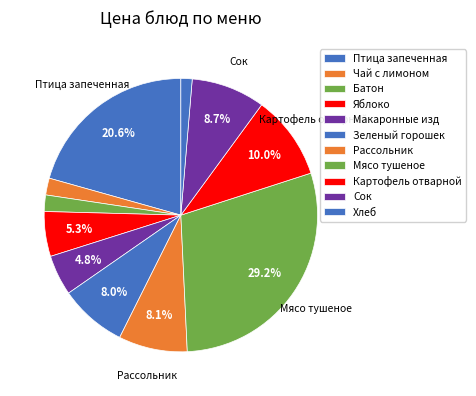

Which slice is the smallest?

Хлеб